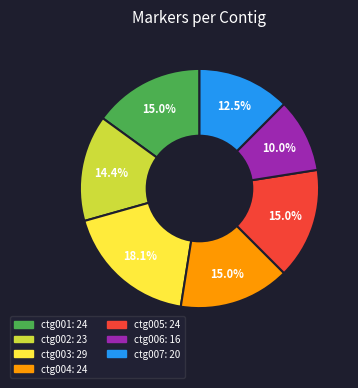

Does any single category account for the majority?

No